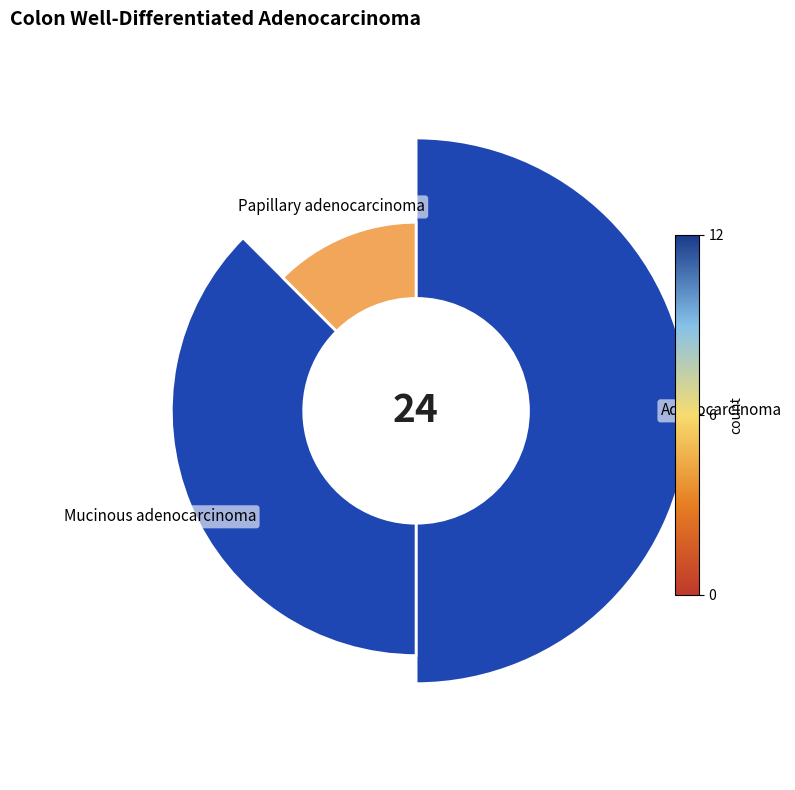

To the nearest percent, what is the combined percentage of Papillary adenocarcinoma and Mucinous adenocarcinoma?

50%